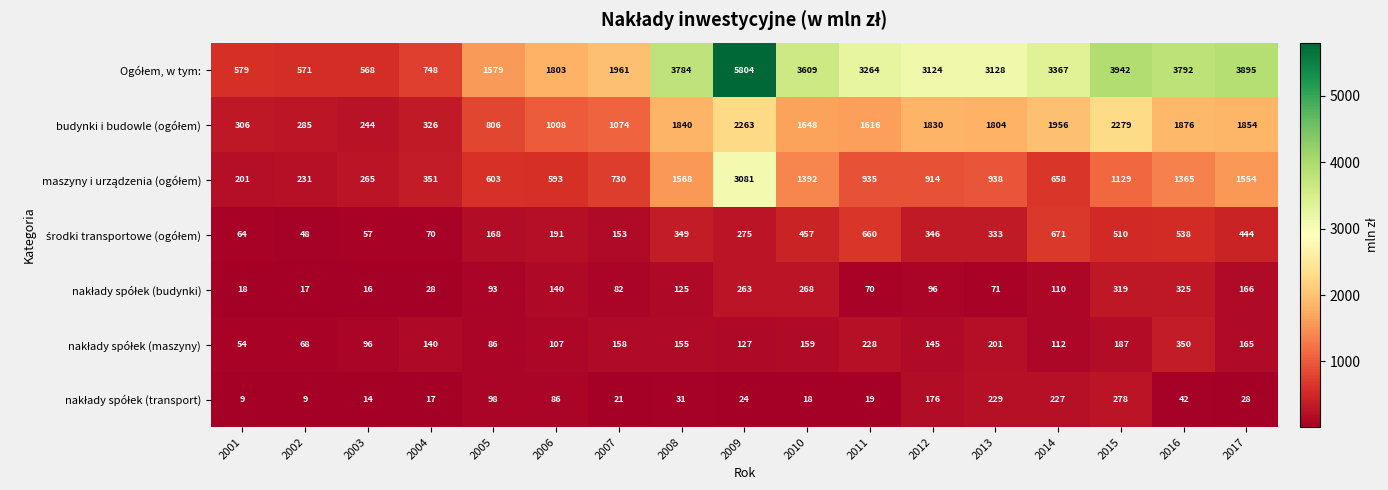

At which category does the chart reach its peak across all series?

2009